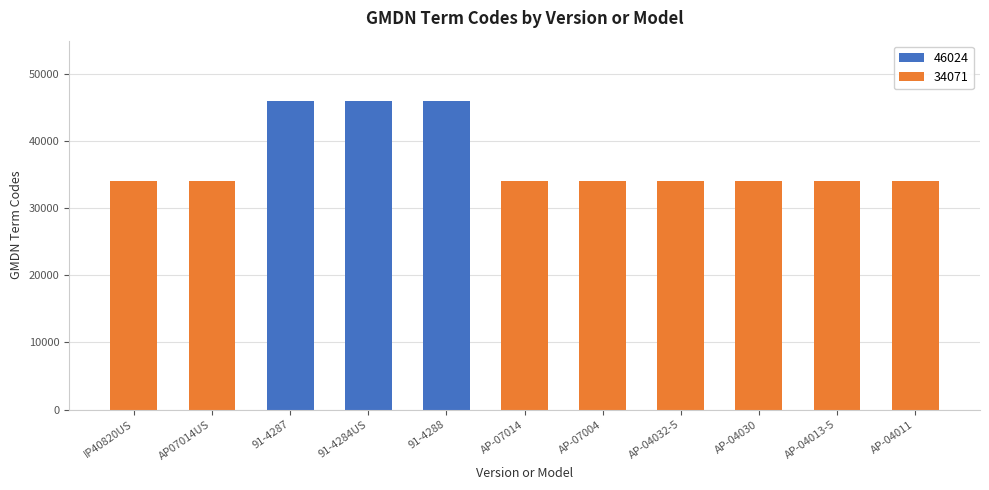

What is the label of the 3rd bar from the left?

91-4287